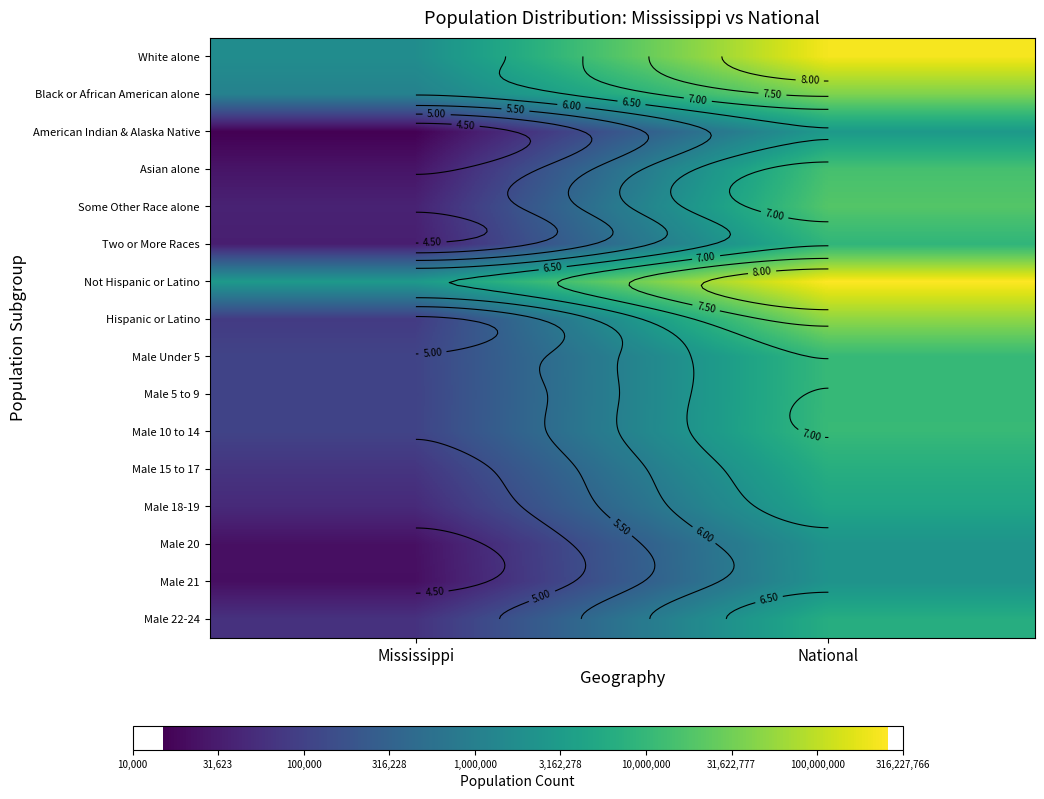

True or false: Two or More Races has a value of 9.9 at National.

False